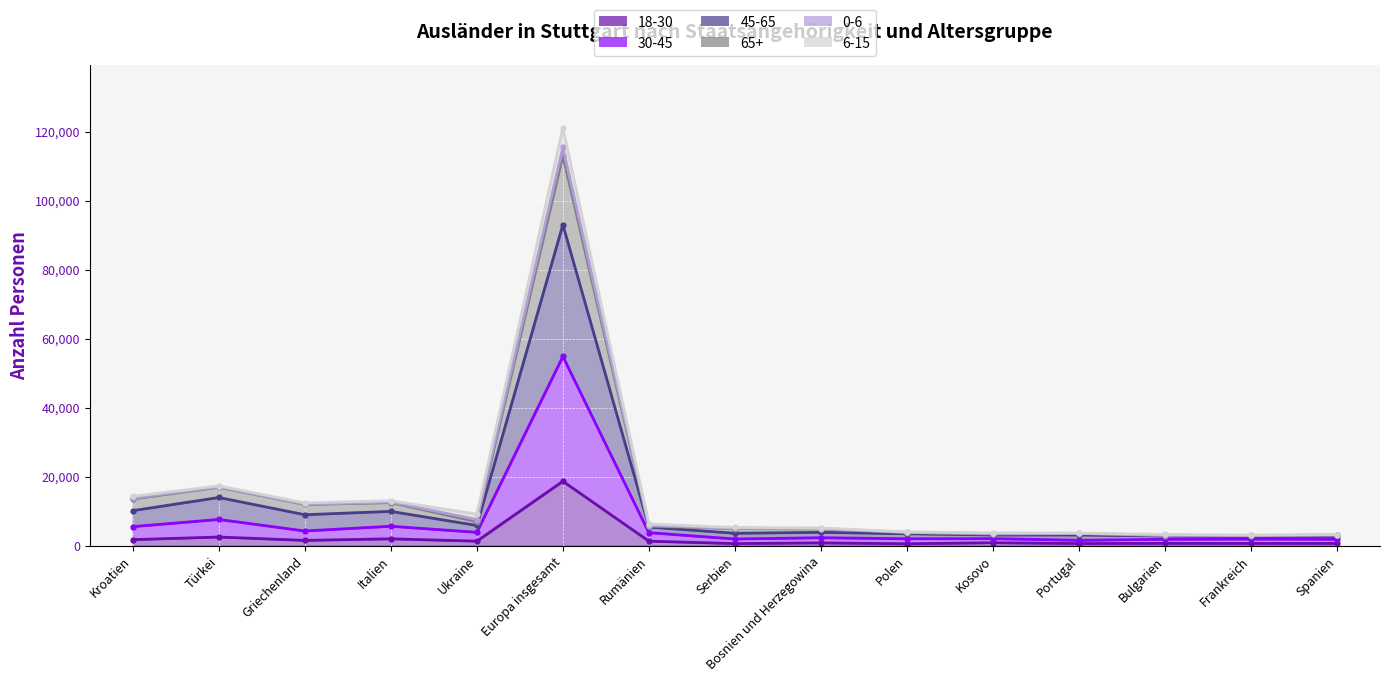

Which category has the highest value in the 18-30 series?

Europa insgesamt